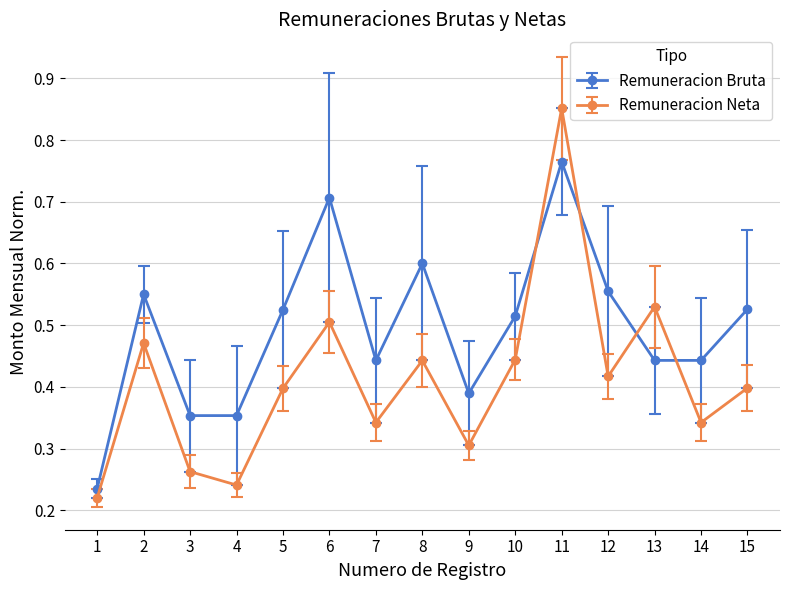

True or false: Remuneracion Bruta has a value of 0.5 at 15.

True